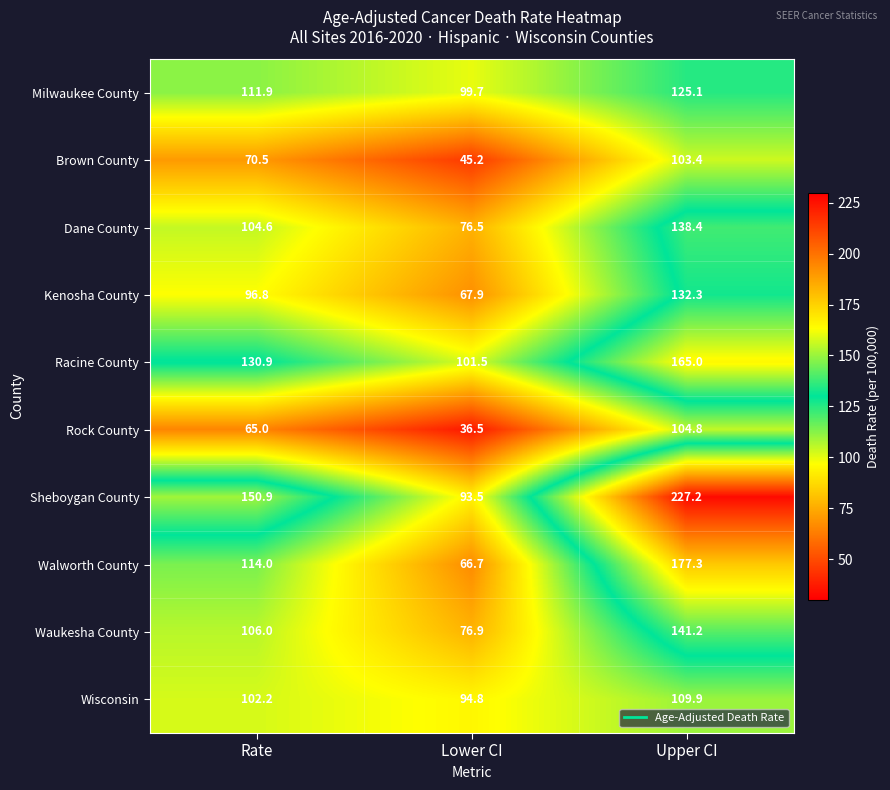

Reading right to left, what are all the values shown in this chart?

Milwaukee County: Upper CI=125.1	Lower CI=99.7	Rate=111.9
Brown County: Upper CI=103.4	Lower CI=45.2	Rate=70.5
Dane County: Upper CI=138.4	Lower CI=76.5	Rate=104.6
Kenosha County: Upper CI=132.3	Lower CI=67.9	Rate=96.8
Racine County: Upper CI=165.0	Lower CI=101.5	Rate=130.9
Rock County: Upper CI=104.8	Lower CI=36.5	Rate=65.0
Sheboygan County: Upper CI=227.2	Lower CI=93.5	Rate=150.9
Walworth County: Upper CI=177.3	Lower CI=66.7	Rate=114.0
Waukesha County: Upper CI=141.2	Lower CI=76.9	Rate=106.0
Wisconsin: Upper CI=109.9	Lower CI=94.8	Rate=102.2